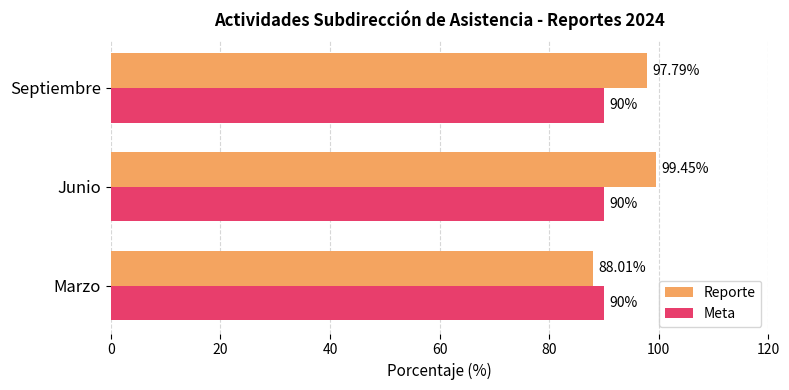

Between Marzo and Septiembre, which series saw the biggest shift?

Reporte